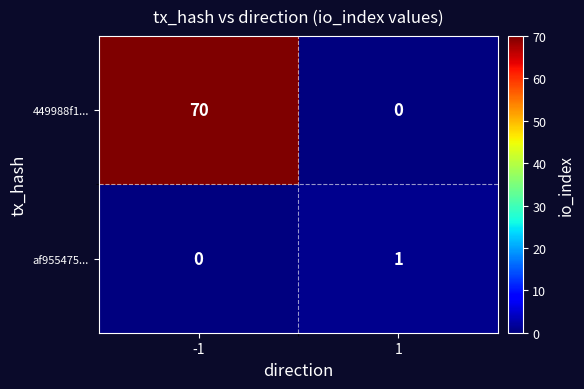

List the series in order of their peak value, highest first.

449988f1..., af955475...